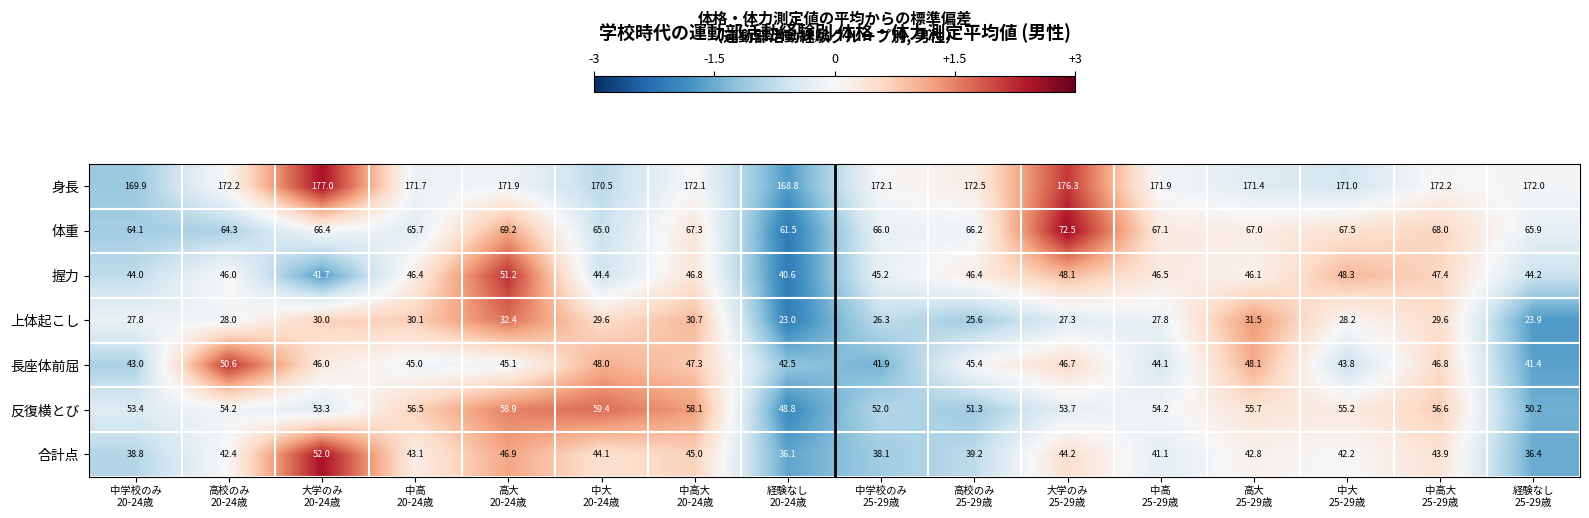

What is the minimum value for 上体起こし?

23.0